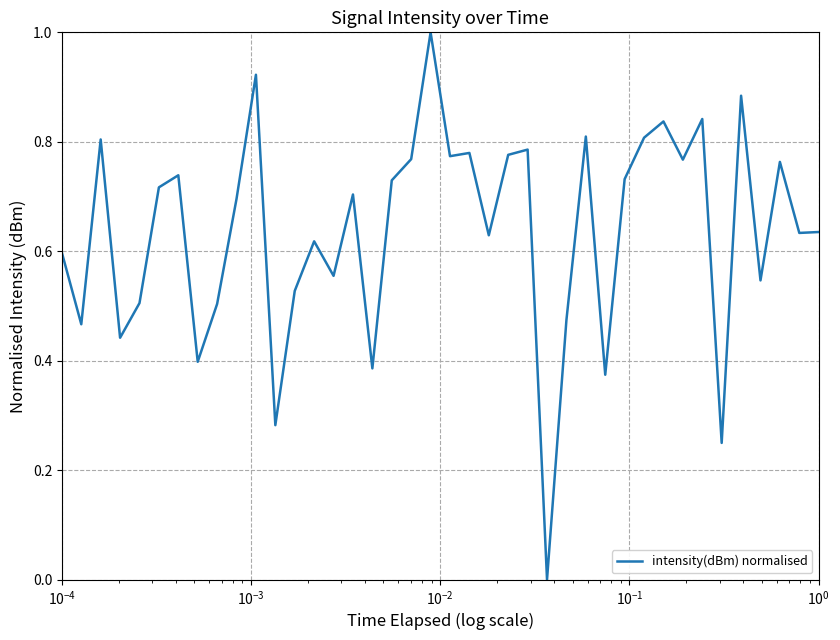

What is the difference between the maximum and minimum values?

1.0